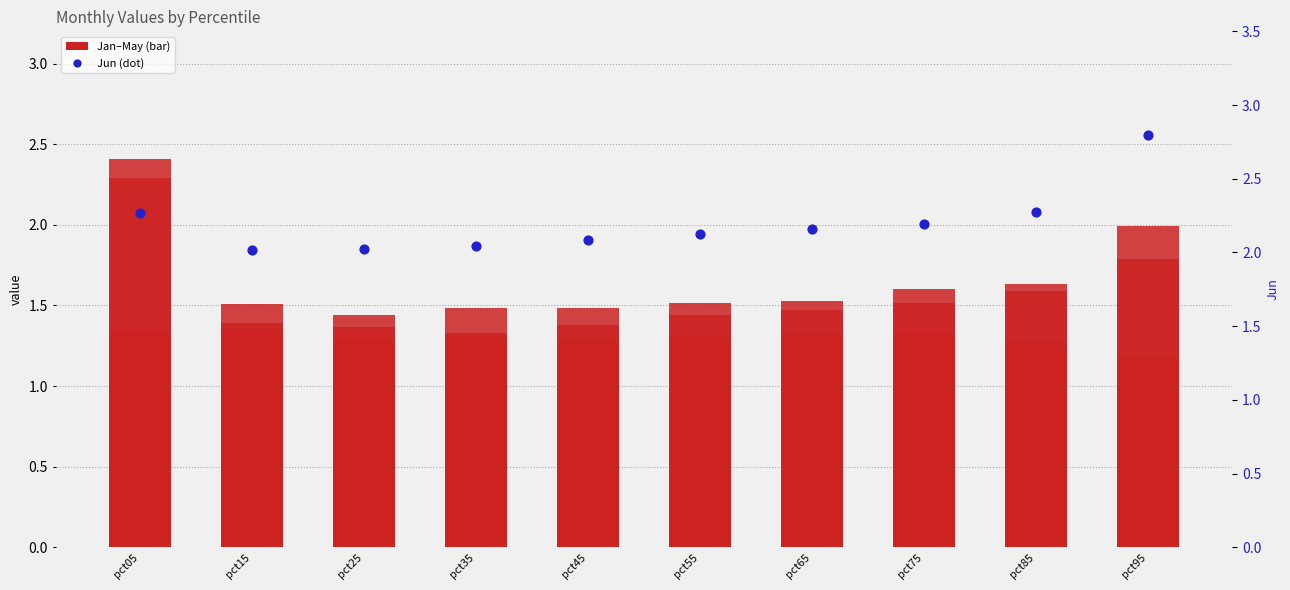

At how many categories does at least one series exceed 1?

10